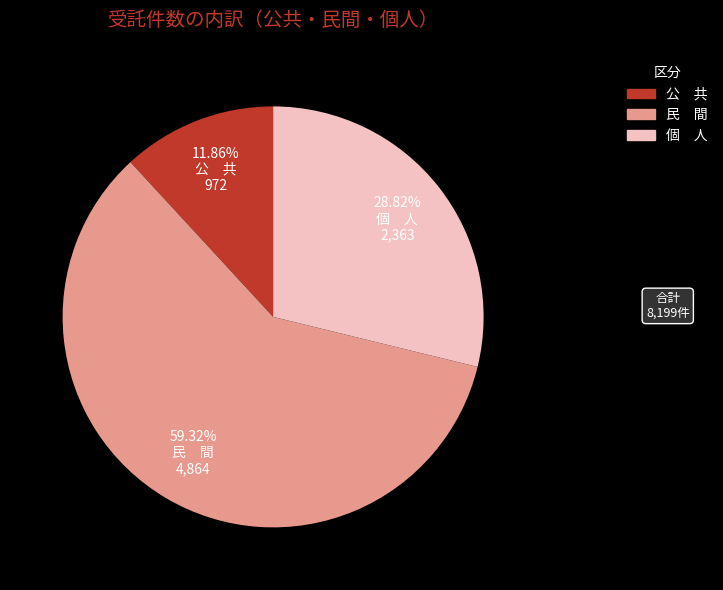

Is there a majority slice in this chart?

Yes